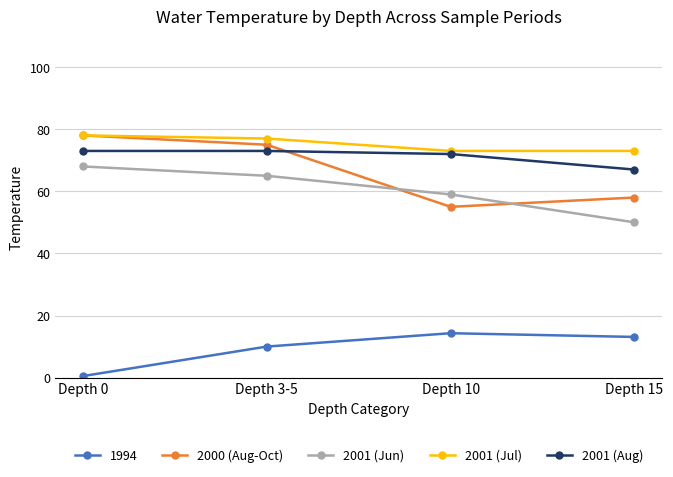

Which series has the largest total across all categories?

2001 (Jul)